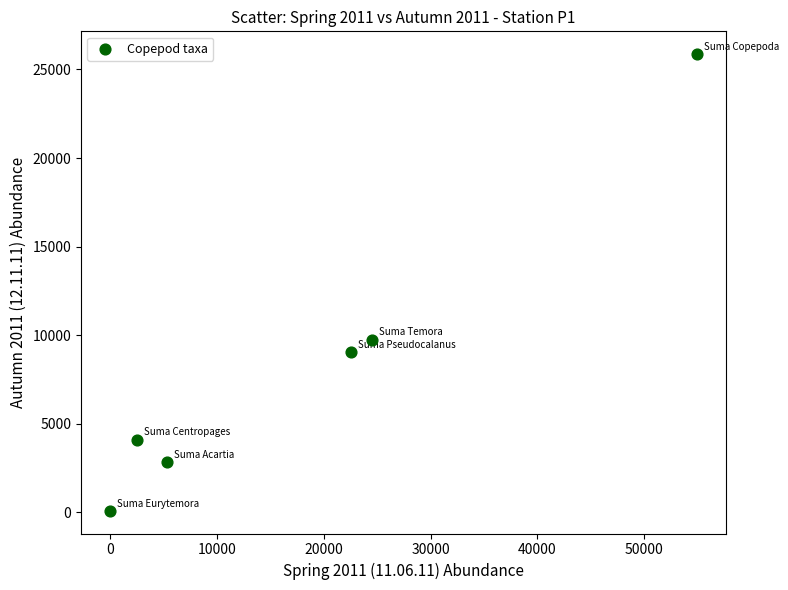

What is the average Y value?

8621.4